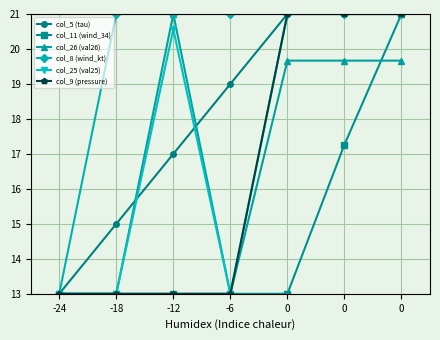

Is it true that col_25 (val25) equals 21.0 at 0?

True